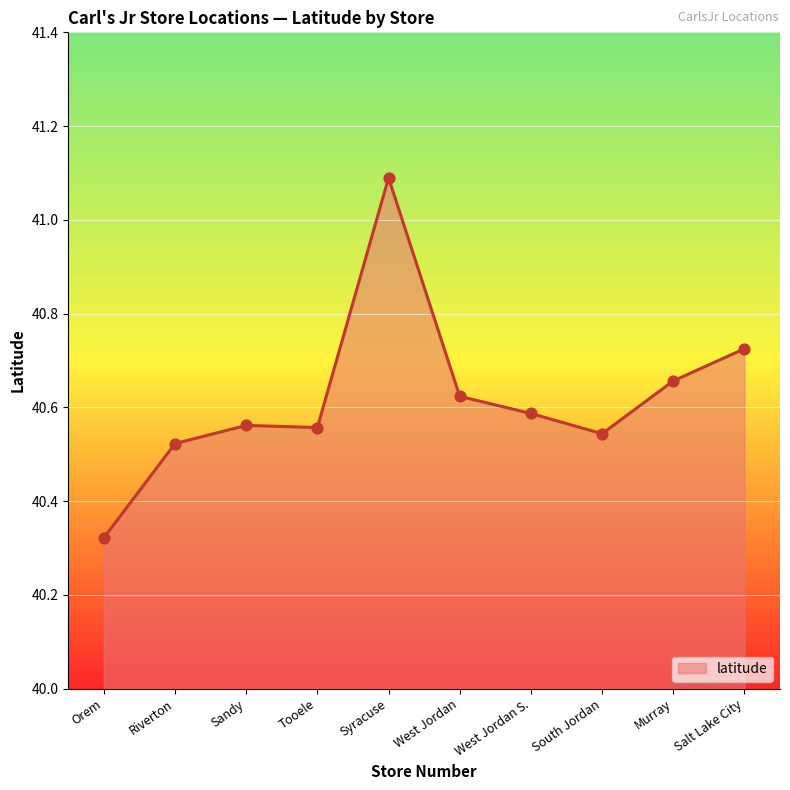

Approximately how many times larger is the value at West Jordan S. compared to Syracuse?

1.0